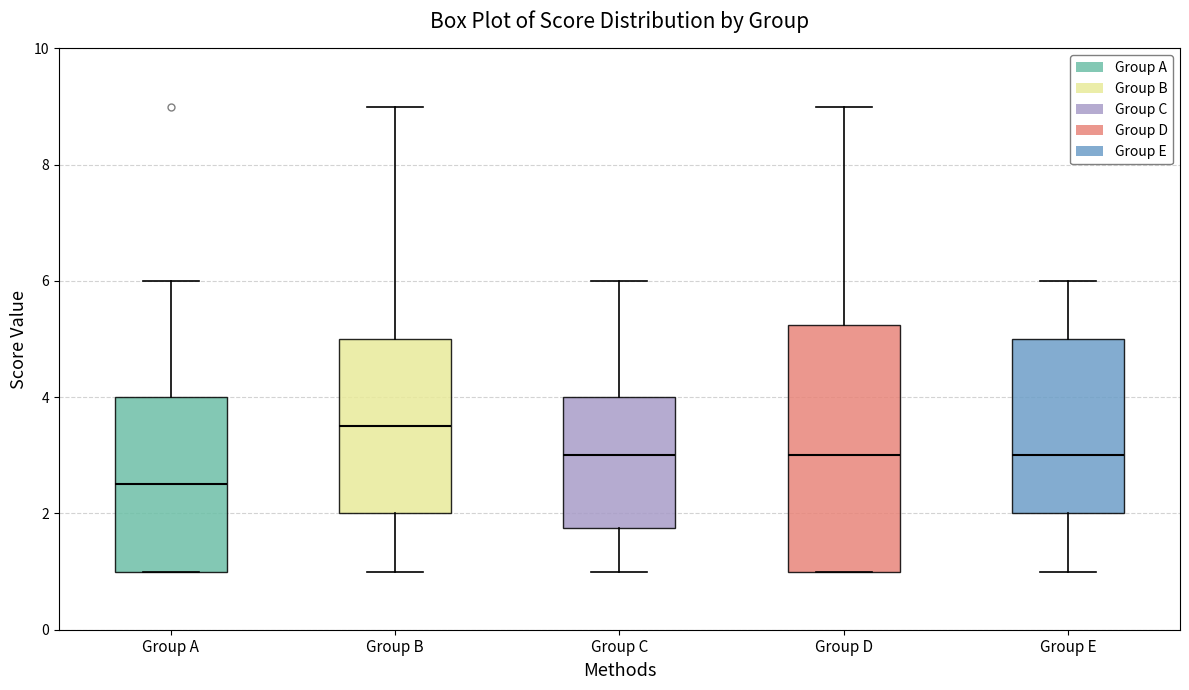

Reading left to right, transcribe this box plot: for each box, give where its median line is, the range the box spans, and where its two whiskers end, as read against the y-axis. The values are not printed on the chart, so give them approximately, as read against the axis.

Group A: median 2.6, box 1.0 to 4.0, whiskers 1.0 to 6.0
Group B: median 3.6, box 2.0 to 5.0, whiskers 1.0 to 9.0
Group C: median 3.0, box 1.8 to 4.0, whiskers 1.0 to 6.0
Group D: median 3.0, box 1.0 to 5.2, whiskers 1.0 to 9.0
Group E: median 3.0, box 2.0 to 5.0, whiskers 1.0 to 6.0